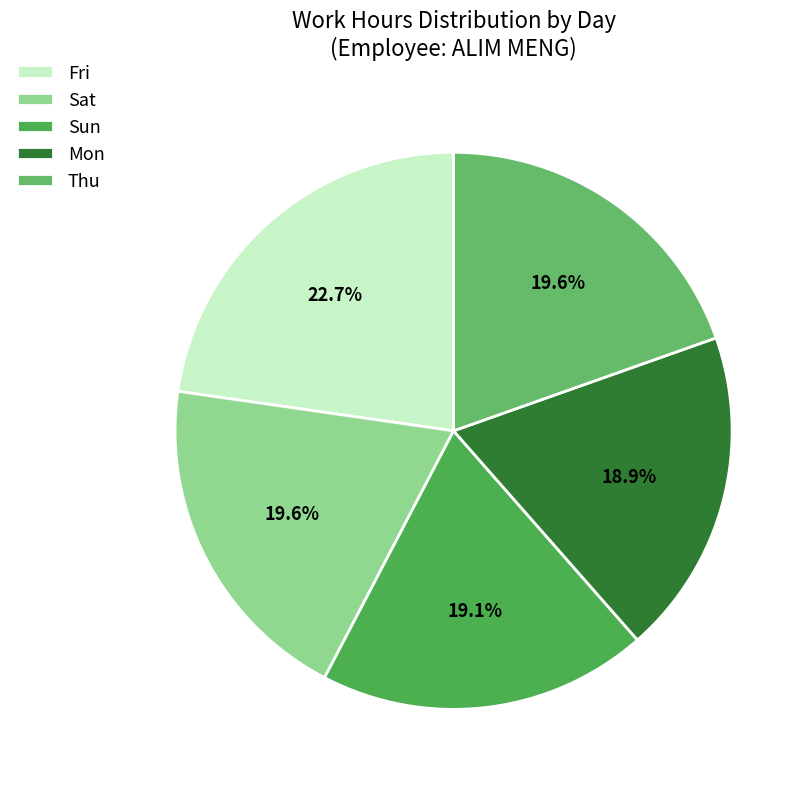

How many segments does this pie chart have?

5